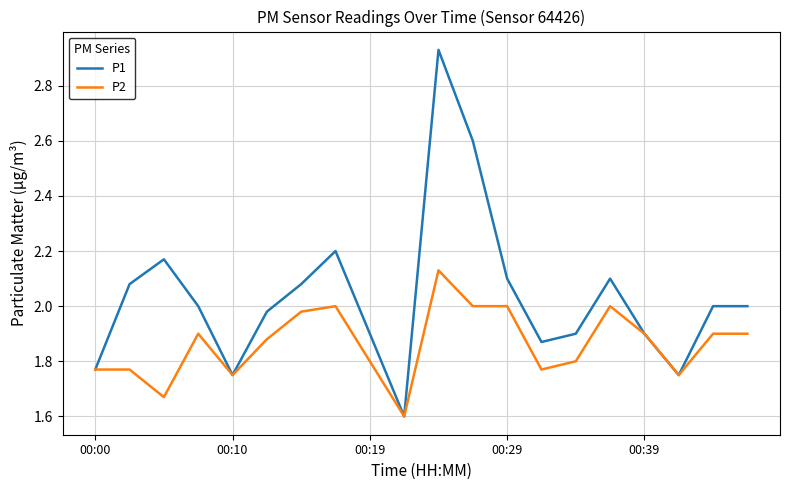

What is the minimum value for P1?

1.6